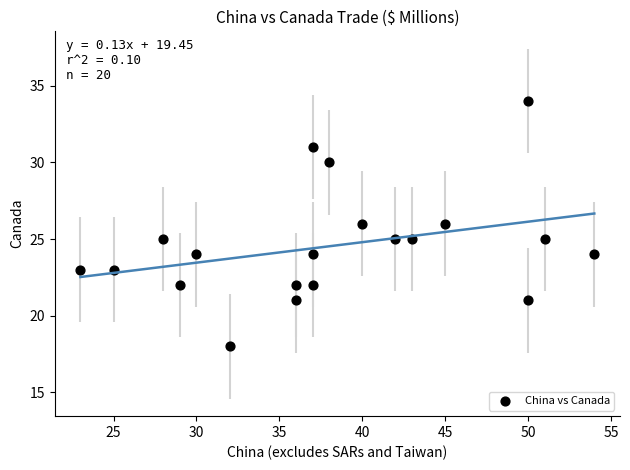

What is the range of Y values (max minus min)?

16